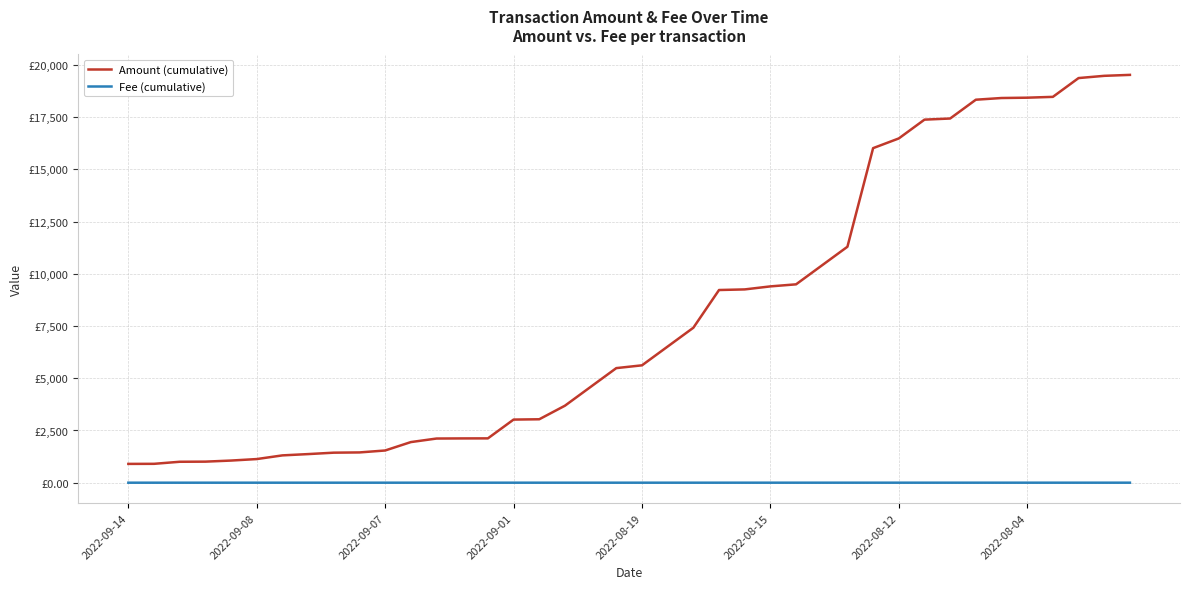

Which series has the widest spread of values?

Amount (cumulative)